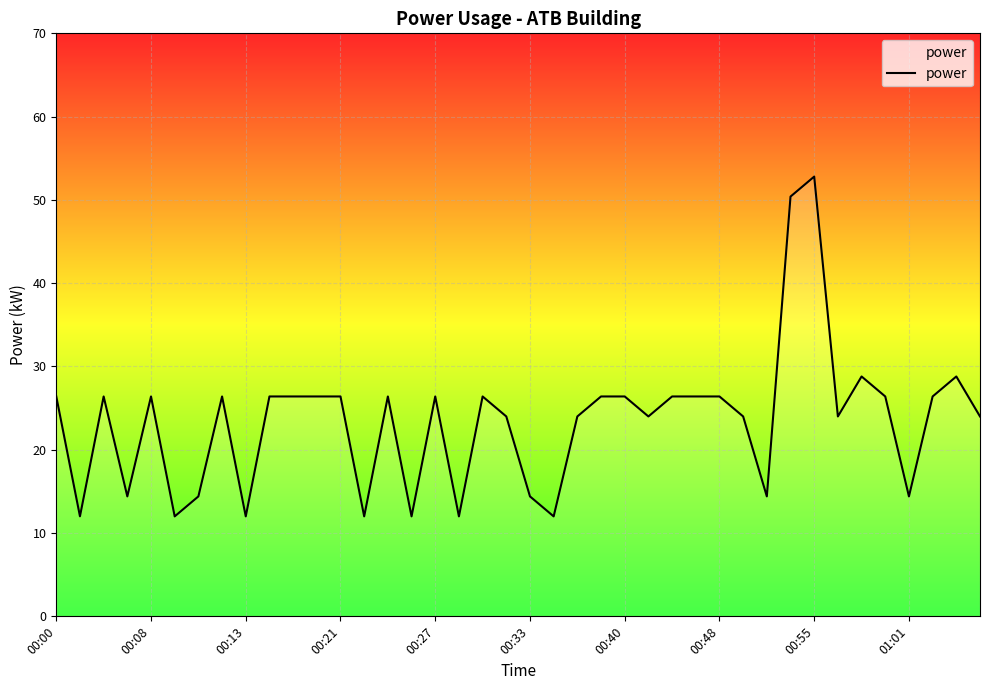

What is the difference between the maximum and minimum values?

40.8